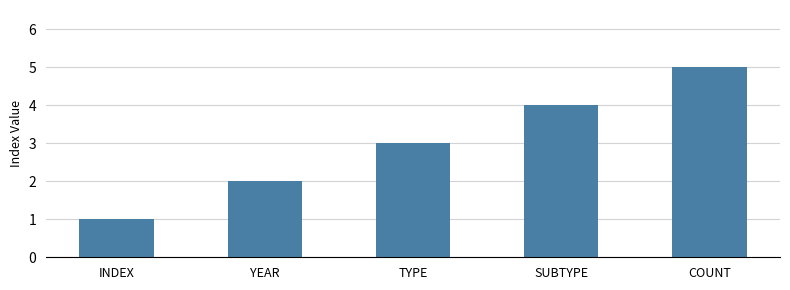

Between TYPE and COUNT, which is larger?

COUNT